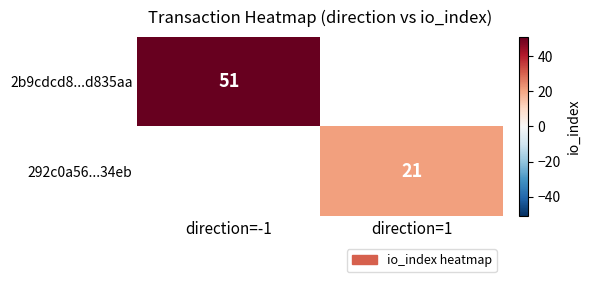

Which has a higher value, direction=1 or direction=-1?

direction=-1